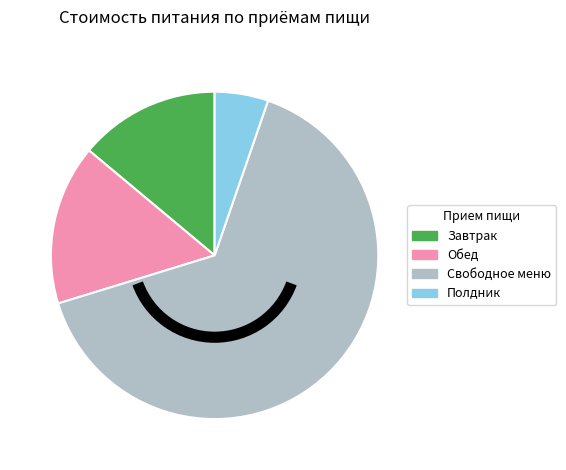

Is it true that Полдник is 5% of the pie?

True